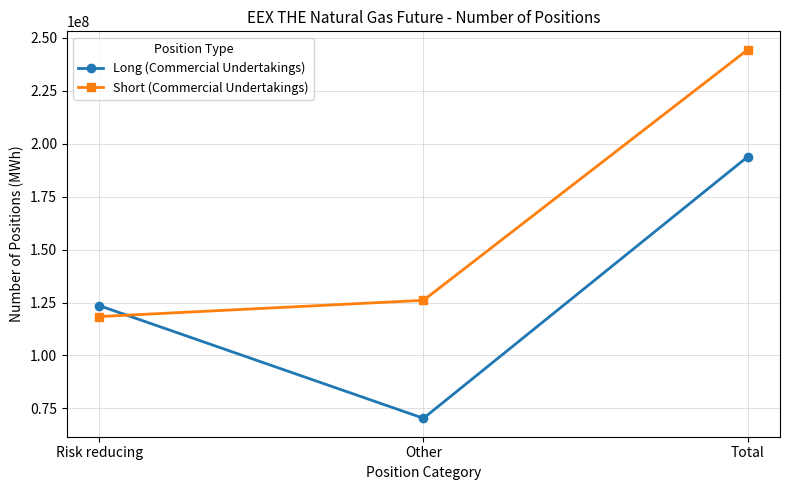

What is the average value of the Short (Commercial Undertakings) series?

162922965